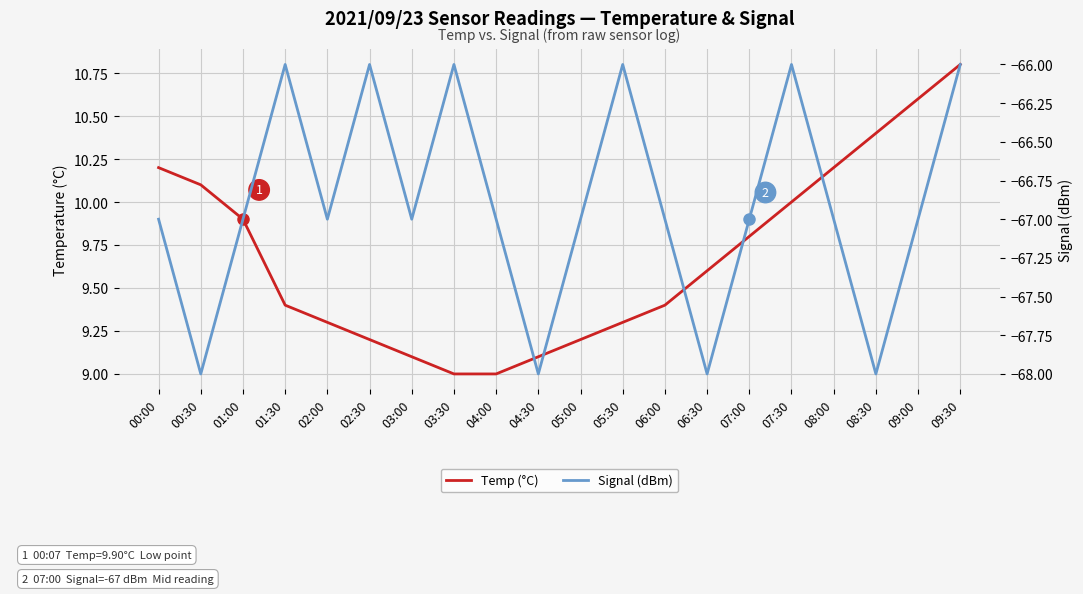

At which label does Signal (dBm) reach its minimum?

00:30